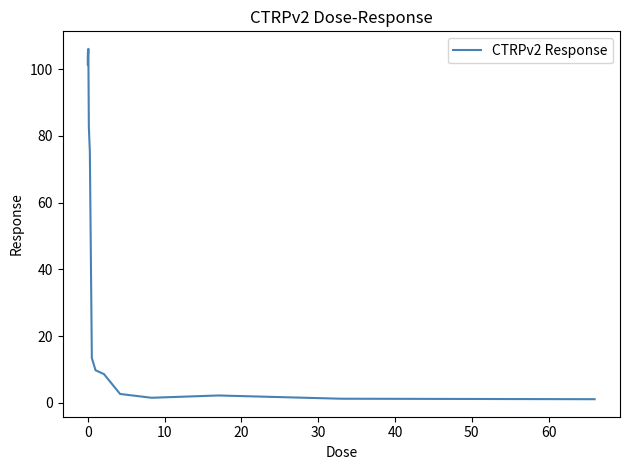

True or false: the data has more than 0 interior local peaks.

True